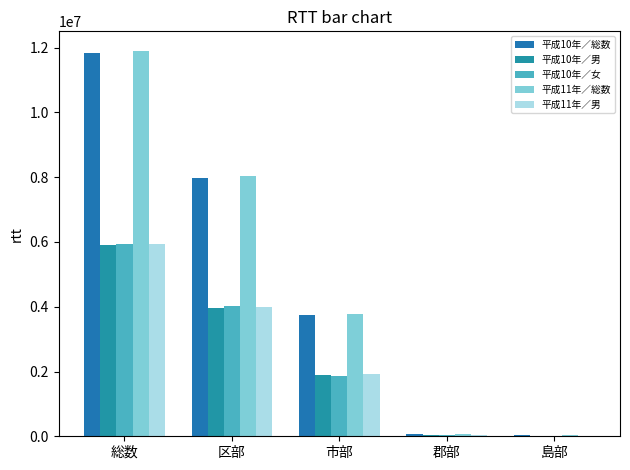

How many categories are shown in the chart?

5